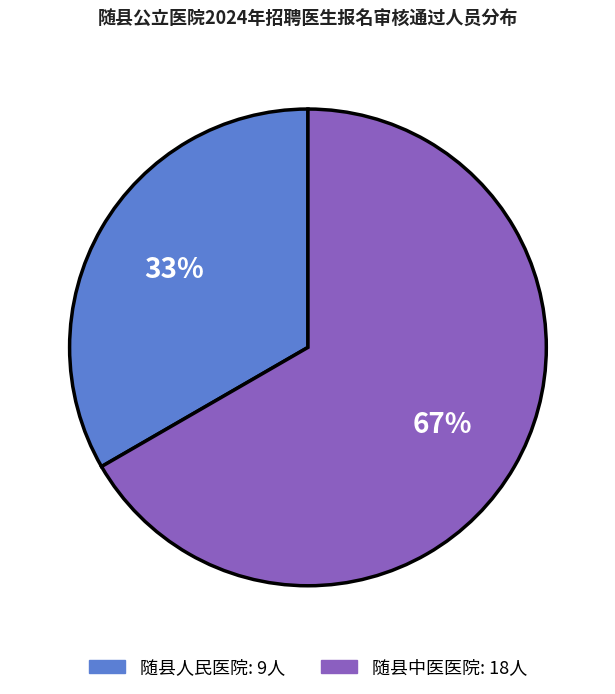

Is it true that 随县中医医院 is 54% of the pie?

False